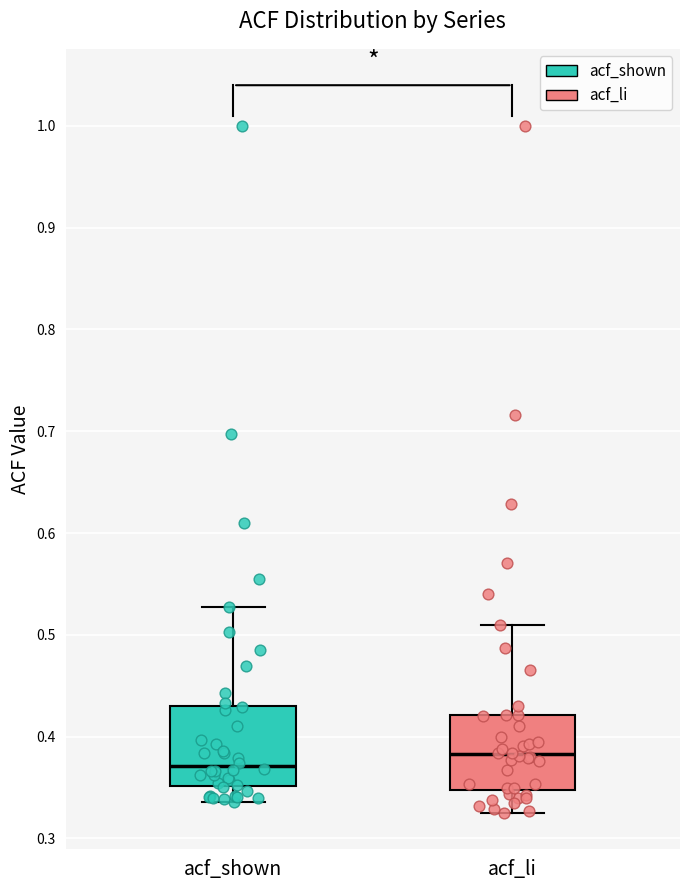

Reading left to right, read every box against the y-axis: the position of its median line, the range the box covers, and the ends of its whiskers. The values are not printed on the chart, so give them approximately, as read against the axis.

acf_shown: median 0.37, box 0.35 to 0.43, whiskers 0.34 to 0.53
acf_li: median 0.38, box 0.35 to 0.42, whiskers 0.33 to 0.51